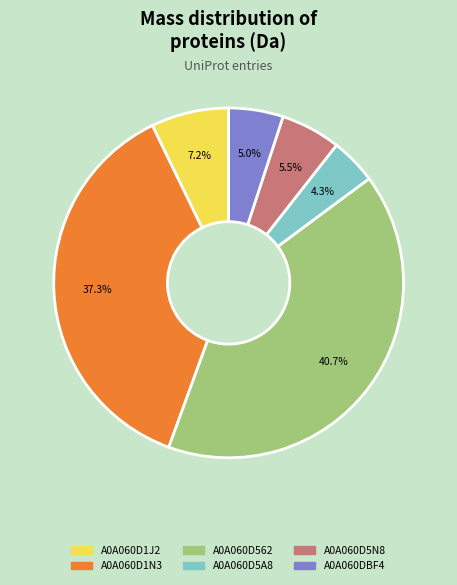

How many slices are in this pie chart?

6